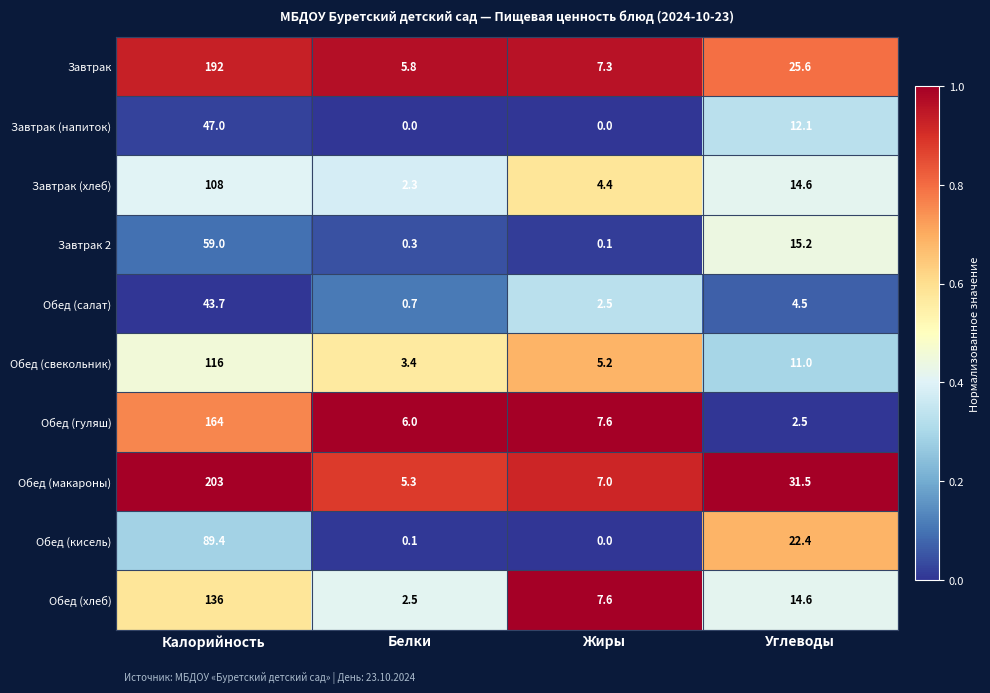

List the series in order of their peak value, lowest first.

Обед (салат), Завтрак (напиток), Завтрак 2, Обед (кисель), Завтрак (хлеб), Обед (свекольник), Обед (хлеб), Обед (гуляш), Завтрак, Обед (макароны)